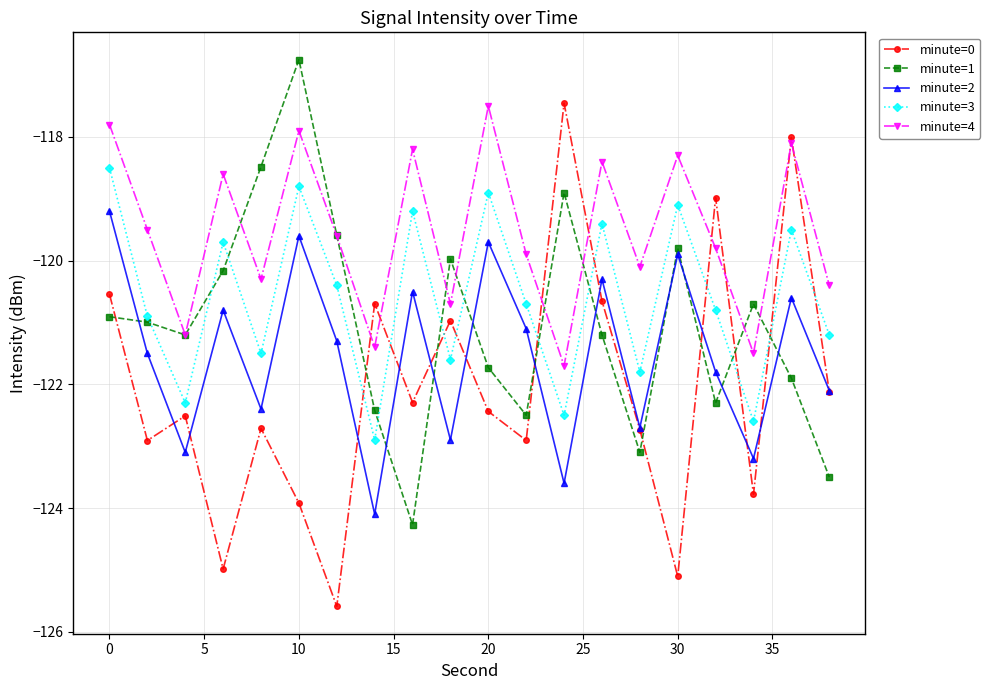

Which series has the largest total across all categories?

minute=4